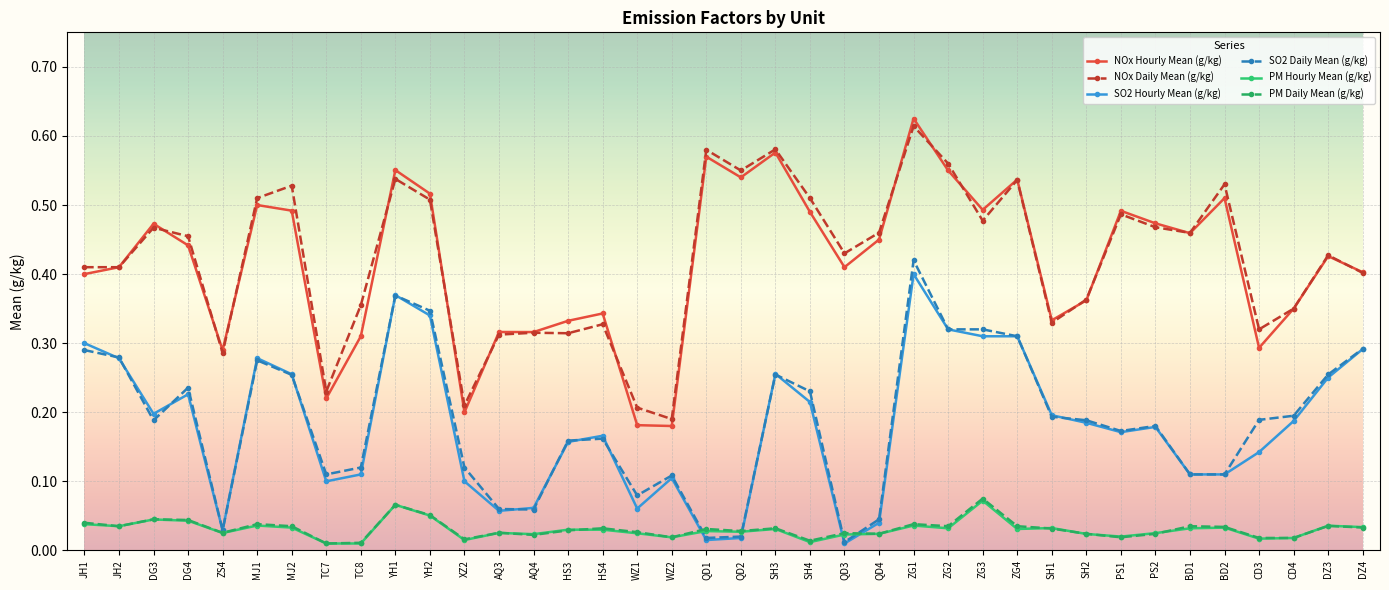

Which series changed the most between WZ1 and ZG1?

NOx Hourly Mean (g/kg)